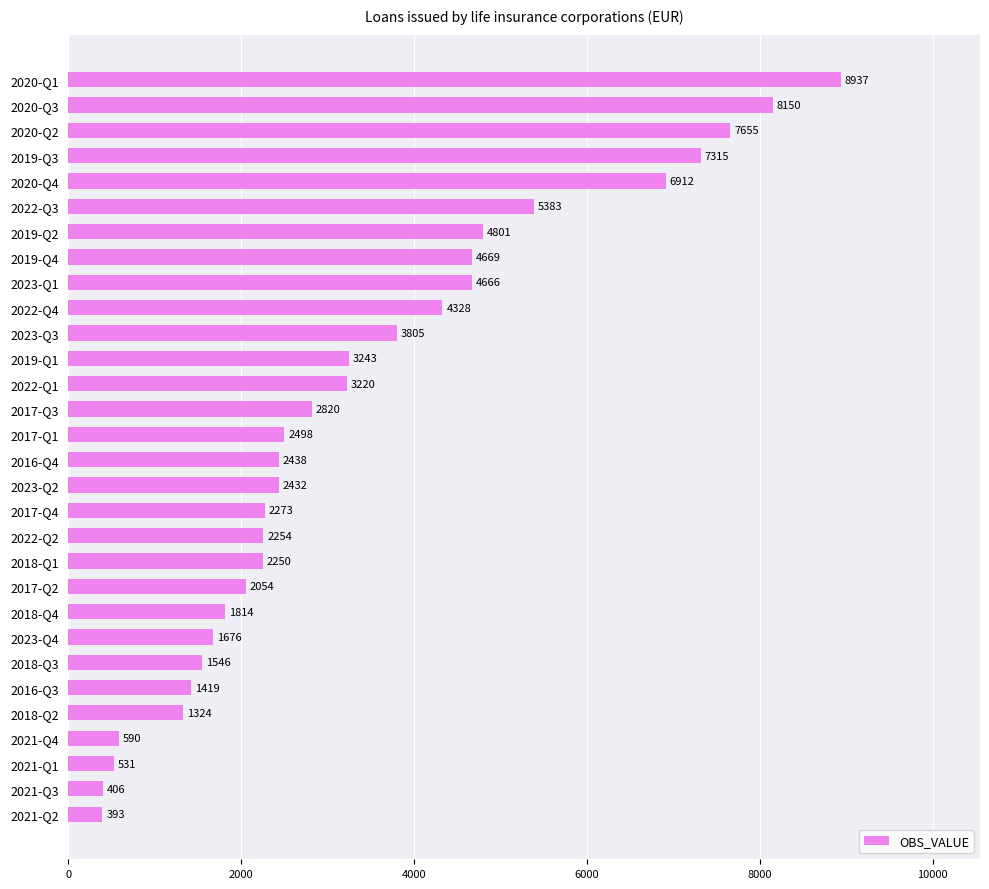

The chart shows a value of 1324 at 2018-Q2. True or false?

True